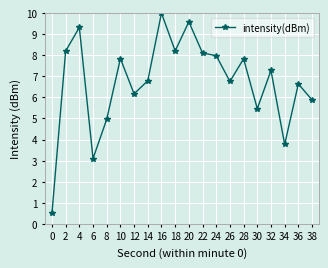

Approximately how many times larger is the value at 38 compared to 32?

0.8